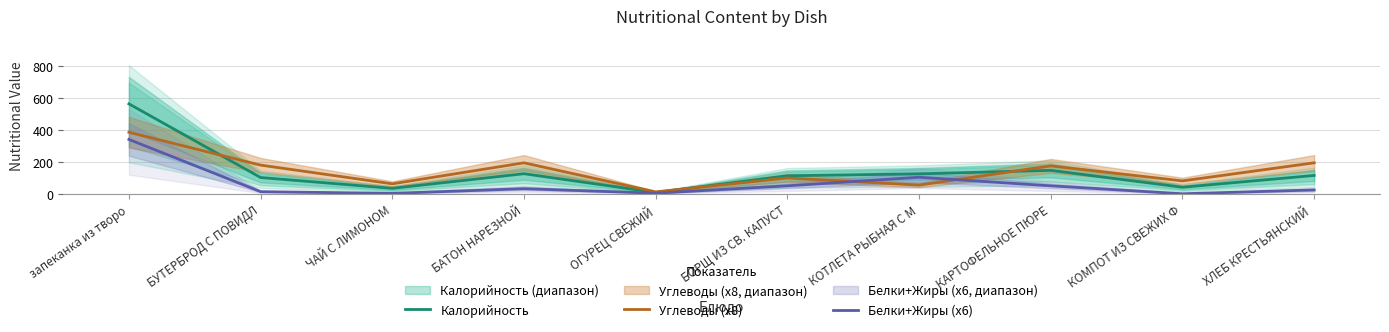

At which category is the sum across all series the highest?

запеканка из творо